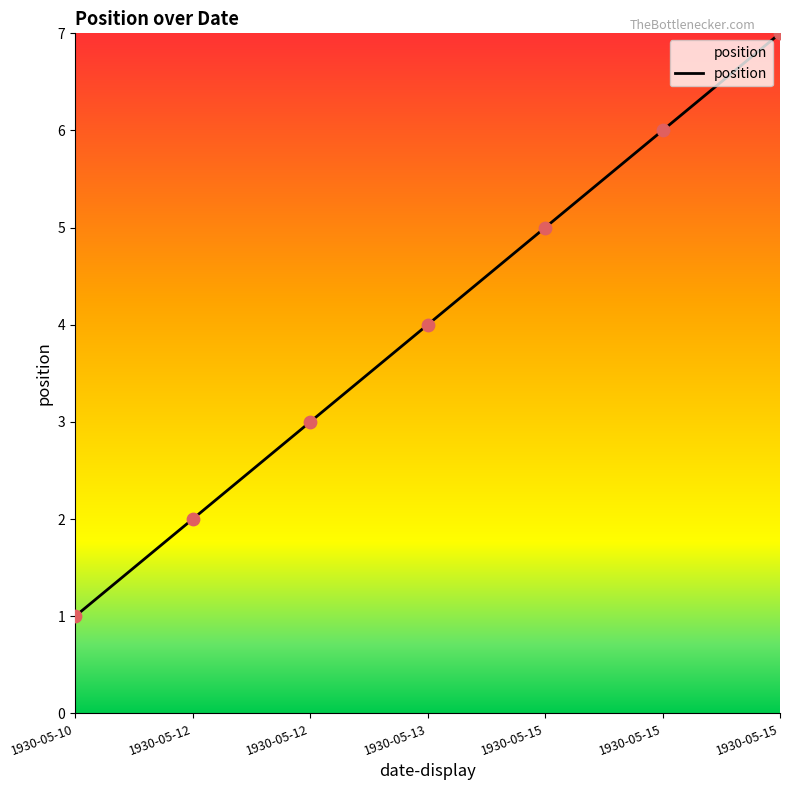

Which has a higher value, 1930-05-13 or 1930-05-15?

1930-05-15